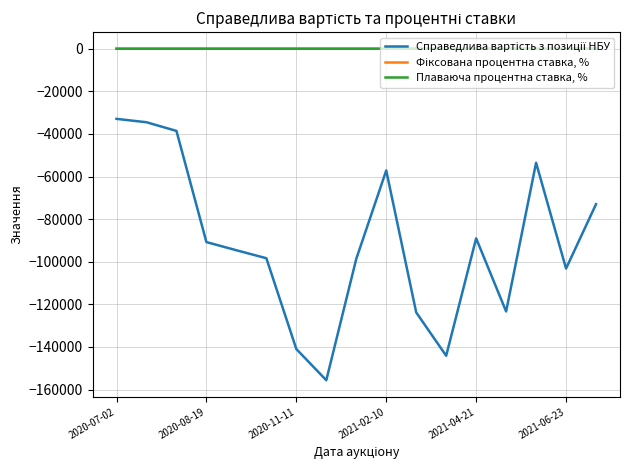

What is the smallest value displayed?

-155634.4